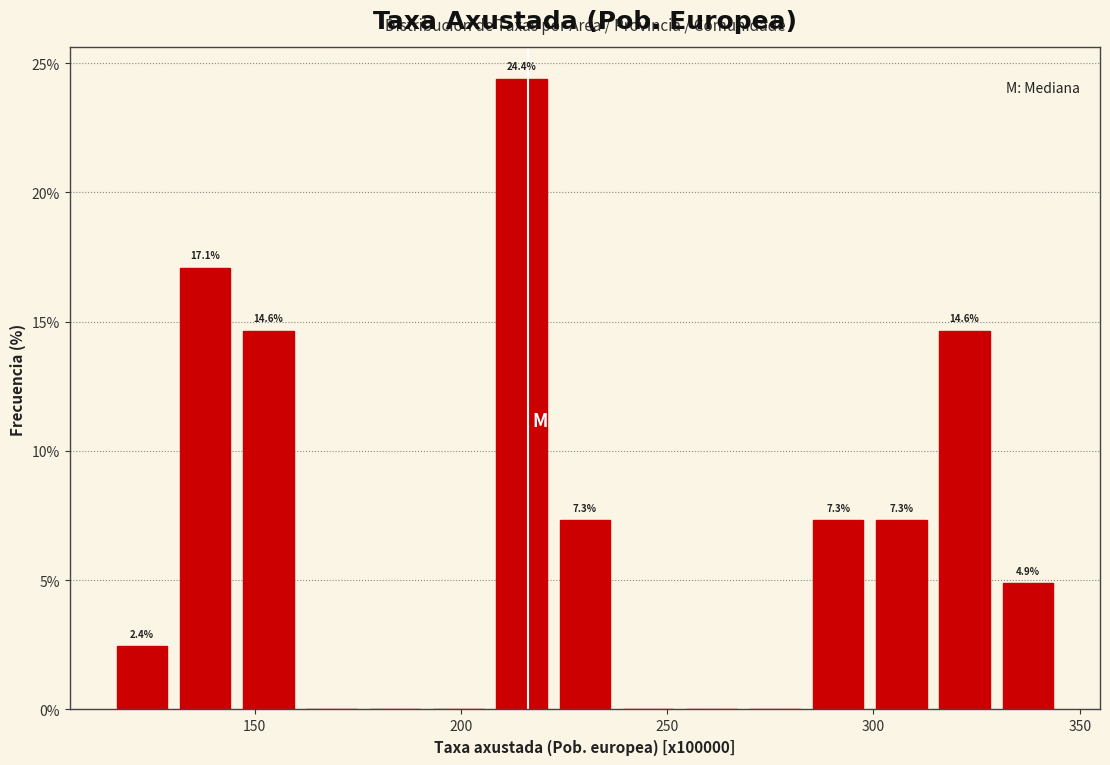

Read against the x-axis, roughly where is the centre of the tallest bar?

215